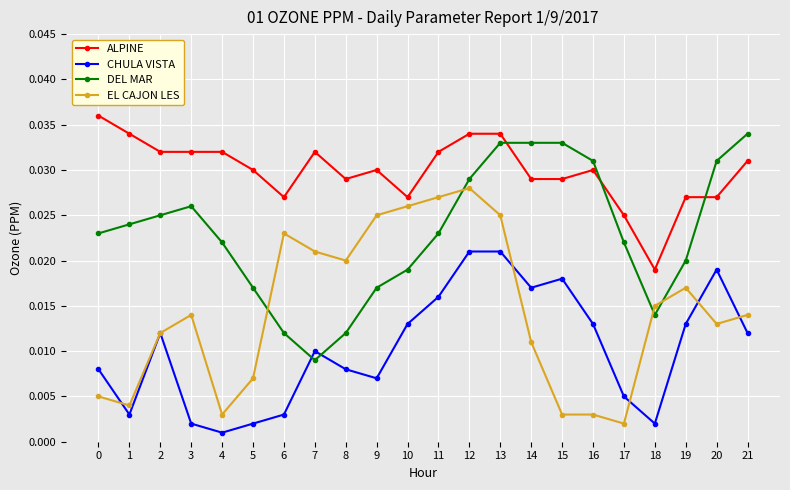

Where do DEL MAR and EL CAJON LES first cross each other?

5 and 6